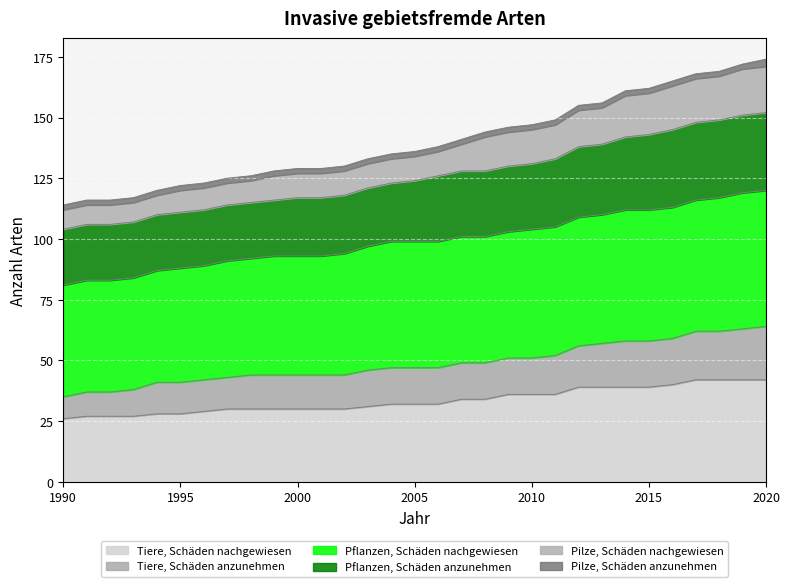

What is the lowest value of the Tiere, Schäden nachgewiesen series?

26